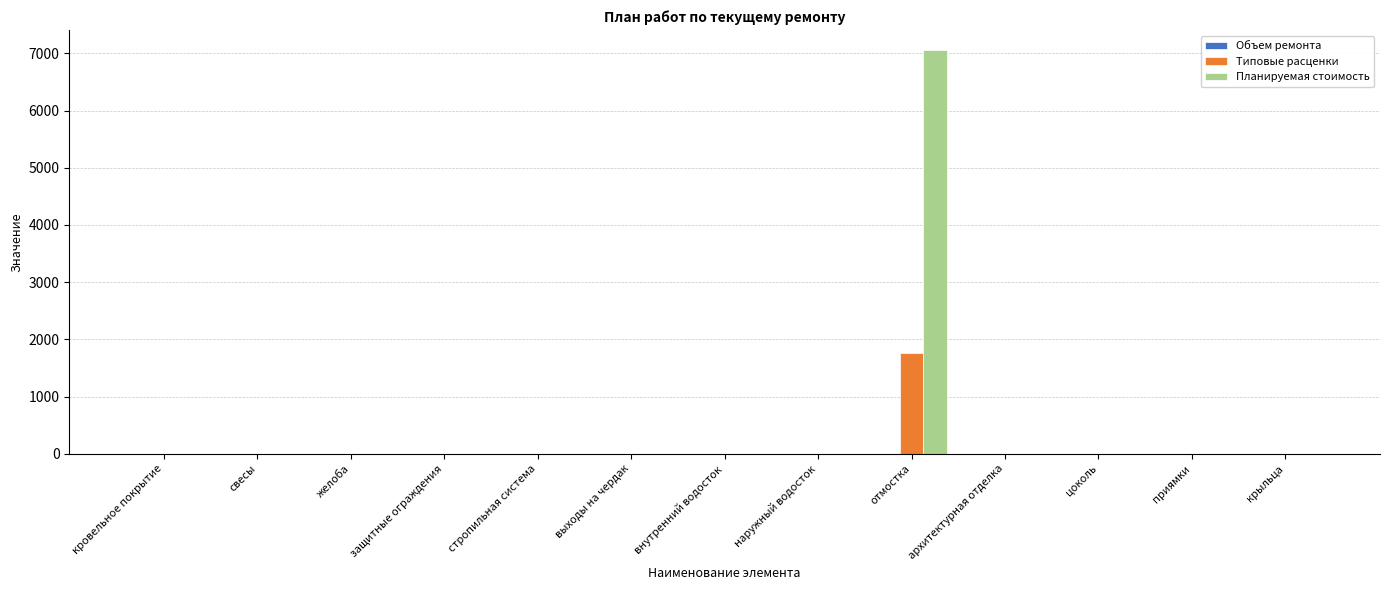

Which label corresponds to the largest value in the chart?

отмостка